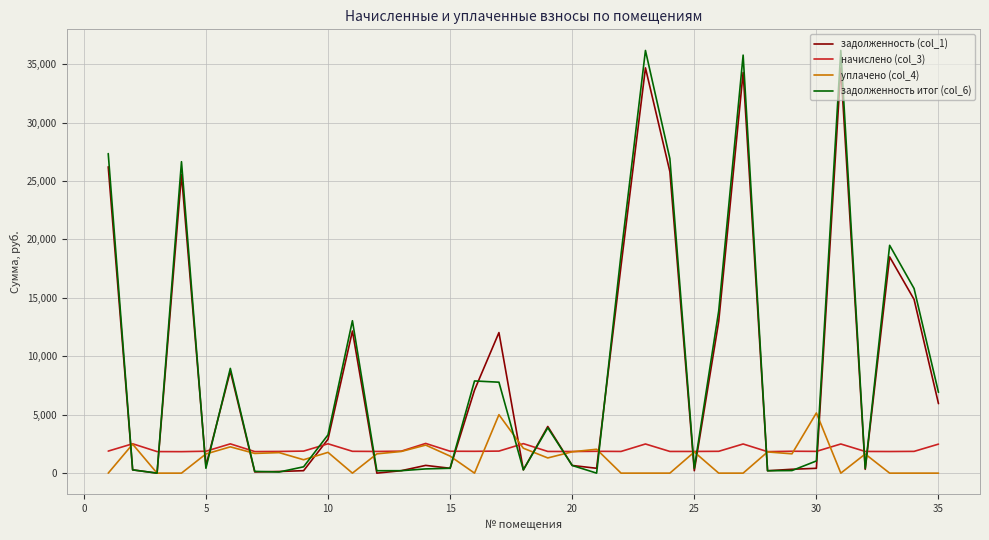

What is the maximum value for начислено (col_3)?

2542.0